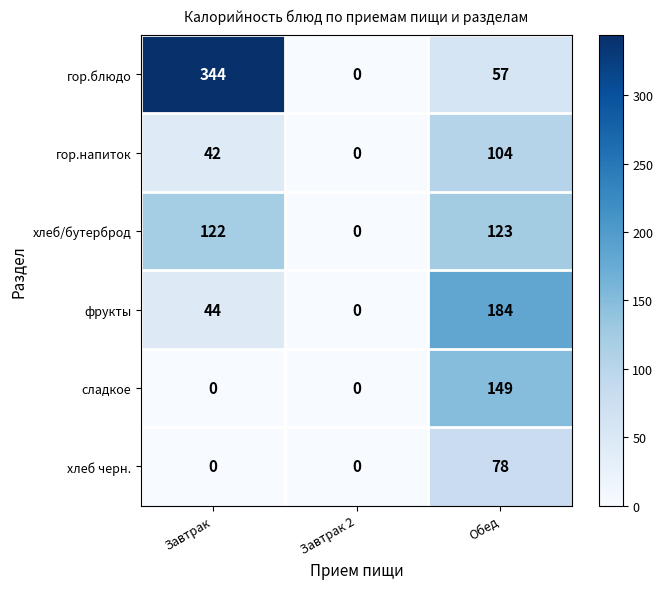

Rank the categories by гор.блюдо value from highest to lowest.

Завтрак, Обед, Завтрак 2